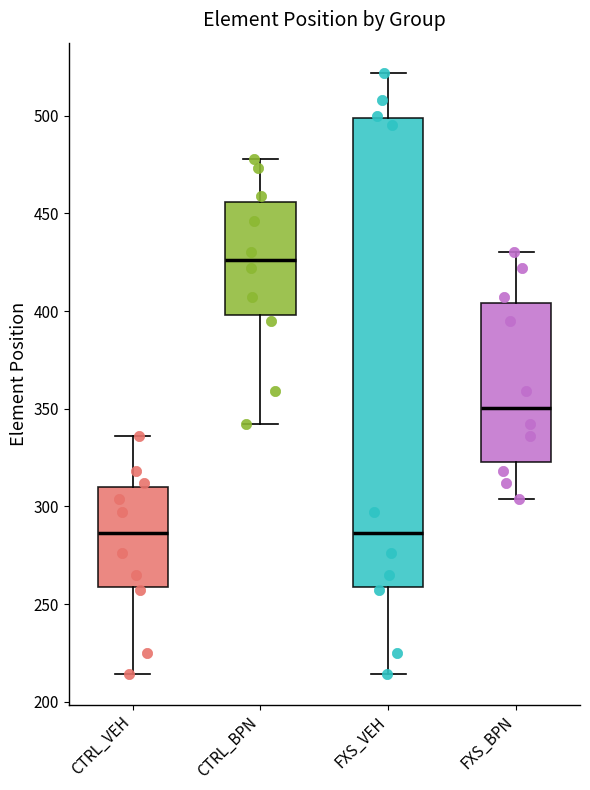

Where is the upper edge of the box for CTRL_BPN on the y-axis? The values are not printed on the chart, so give them approximately, as read against the axis.

455